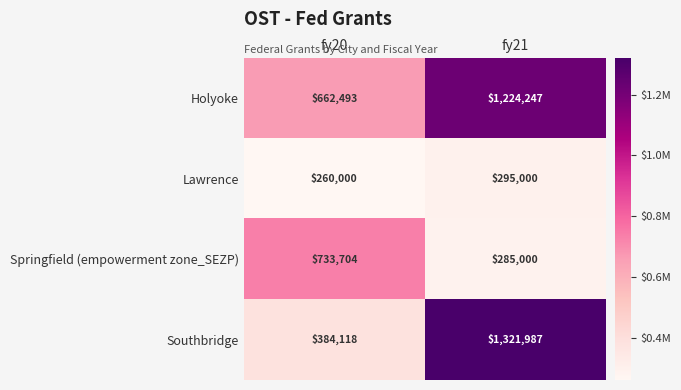

Read the Holyoke value at fy21.

1224247